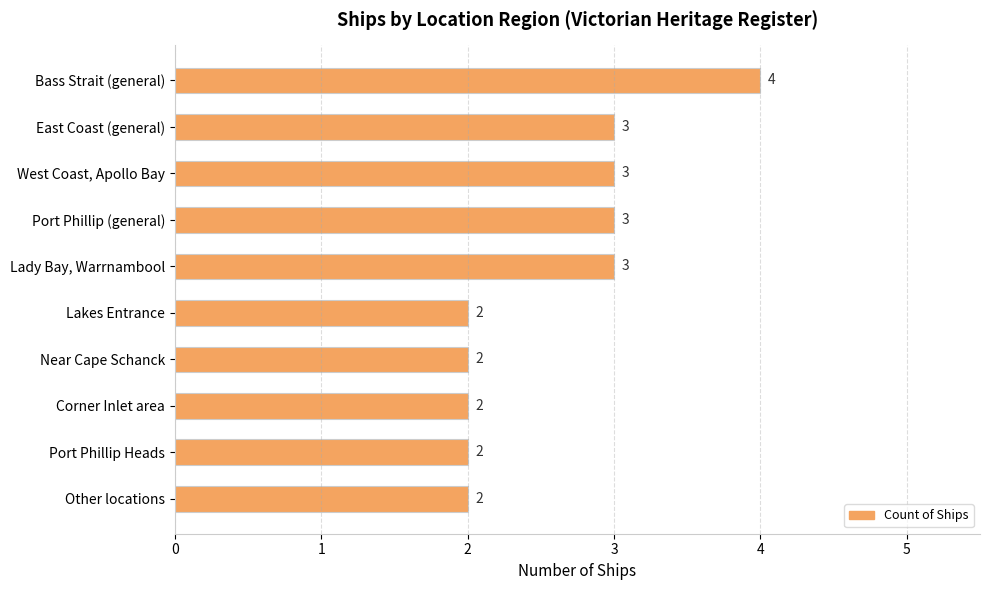

The value at East Coast (general) is 5. True or false?

False